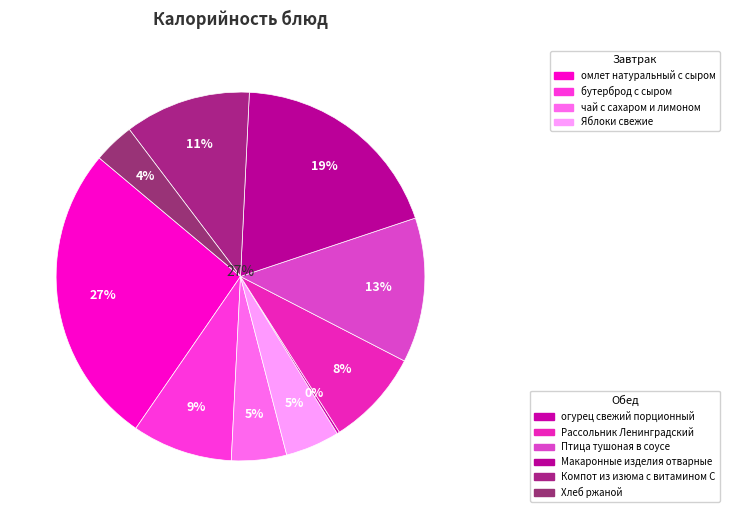

What is the change in value from бутерброд с сыром to Хлеб ржаной?

-67.0